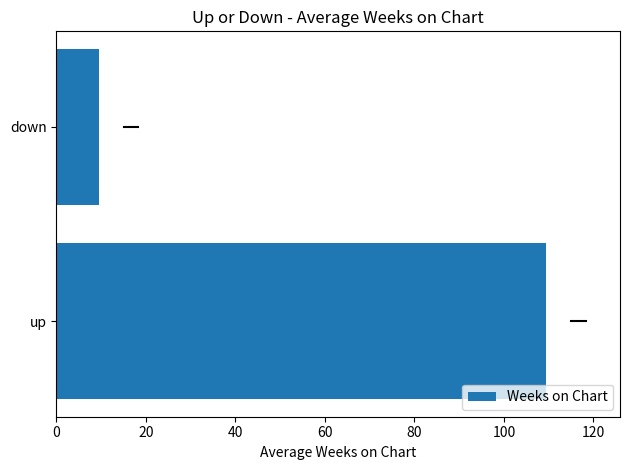

How many values are below 109?

1